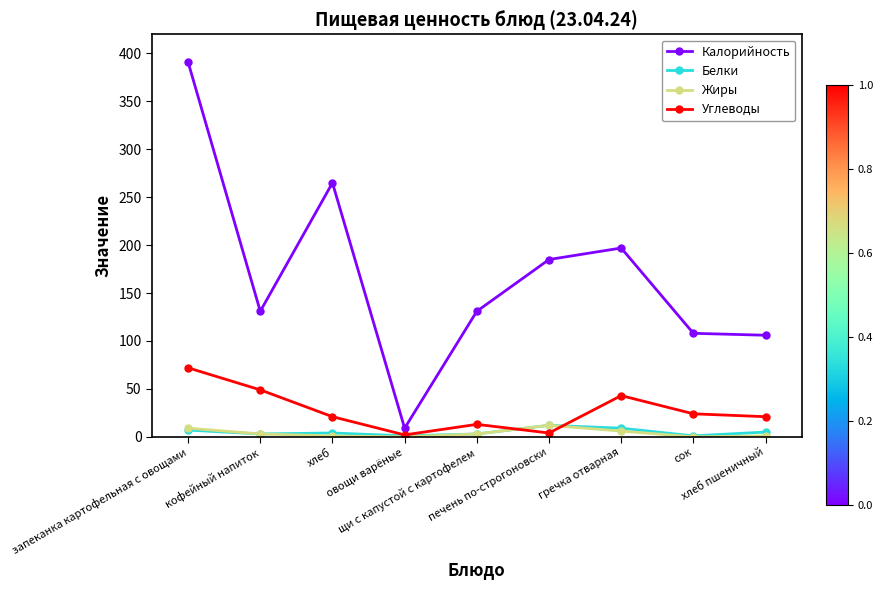

What is the greatest value displayed?

391